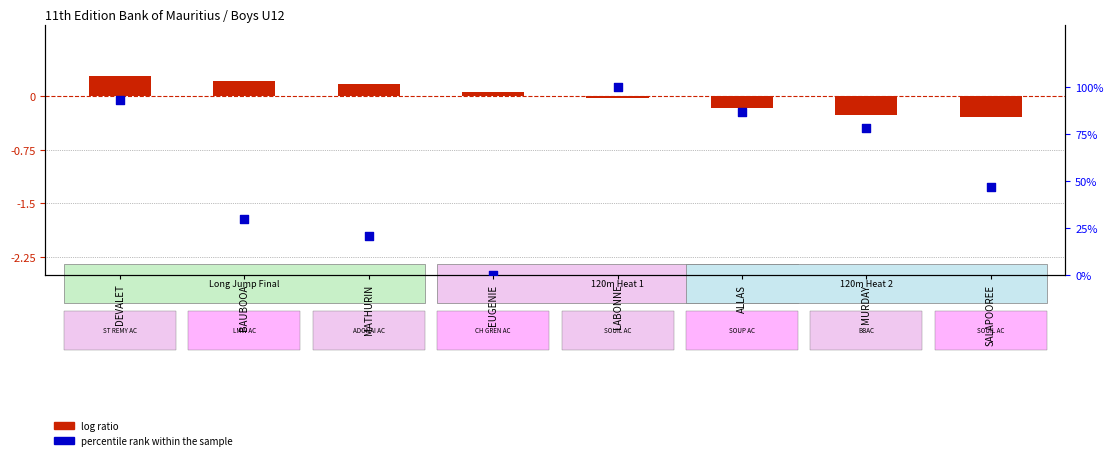

Which series reaches the maximum Y coordinate?

percentile rank within the sample